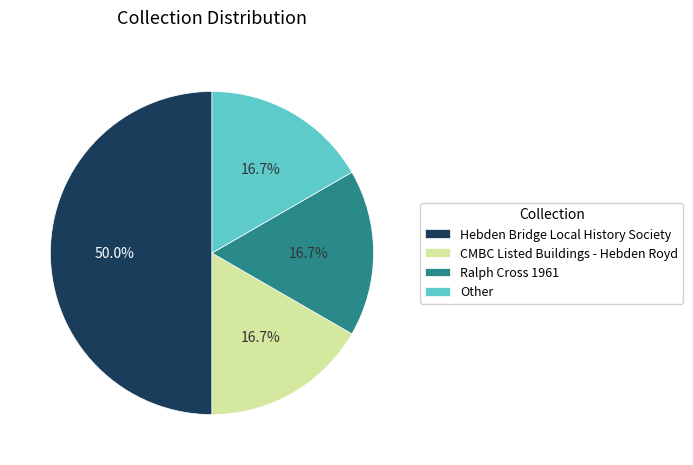

What is the largest slice in the pie chart?

Hebden Bridge Local History Society